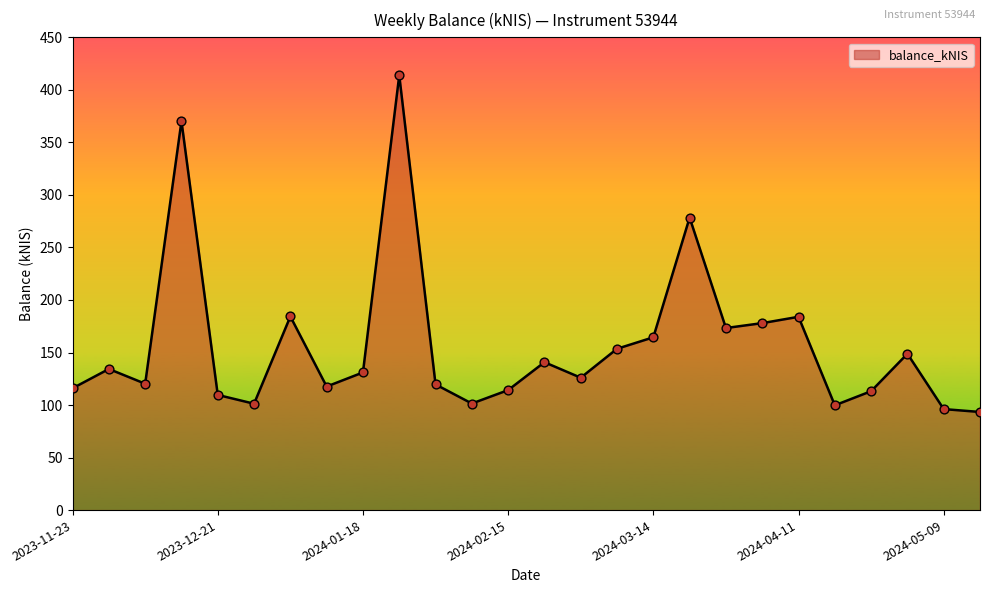

What is the smallest value displayed?

93.4